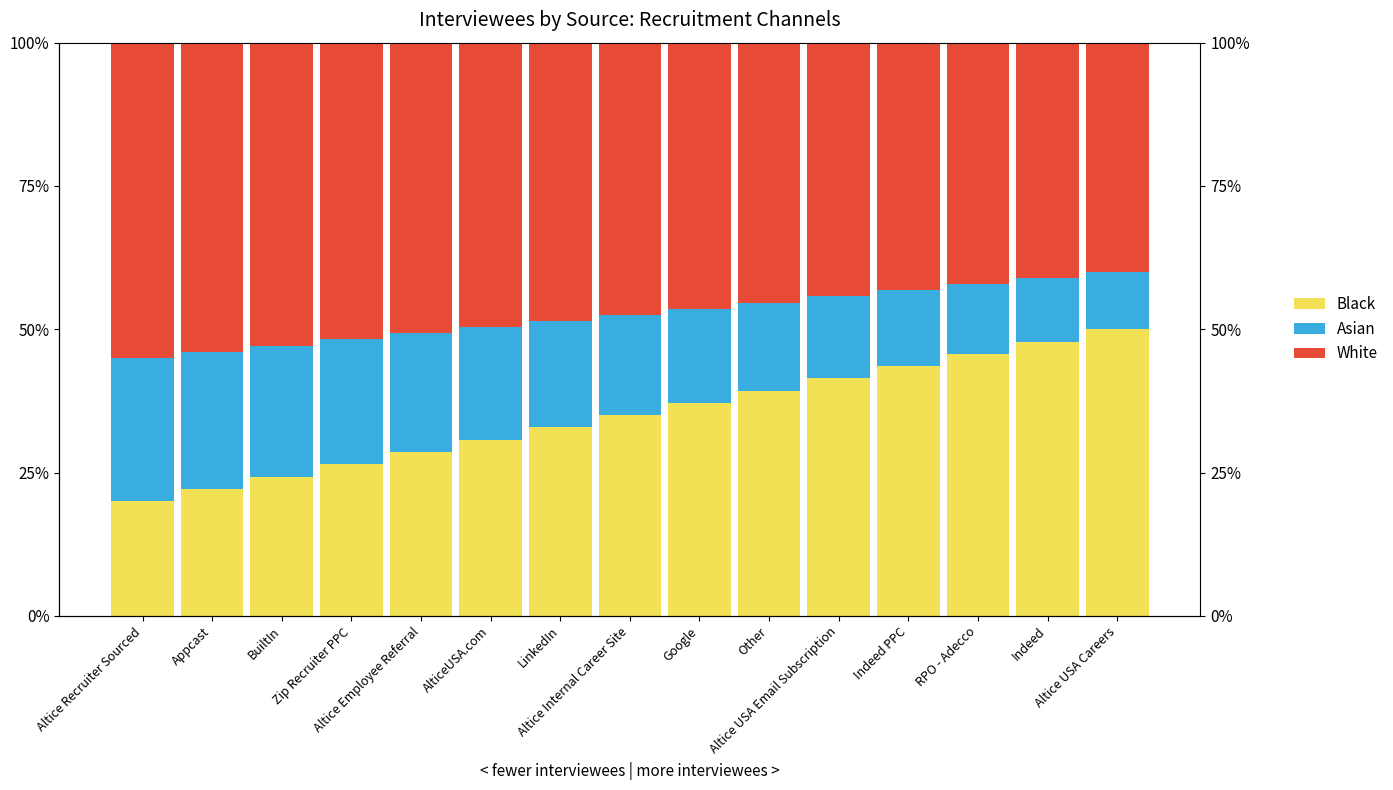

True or false: White has a value of 0.3 at Altice Employee Referral.

True